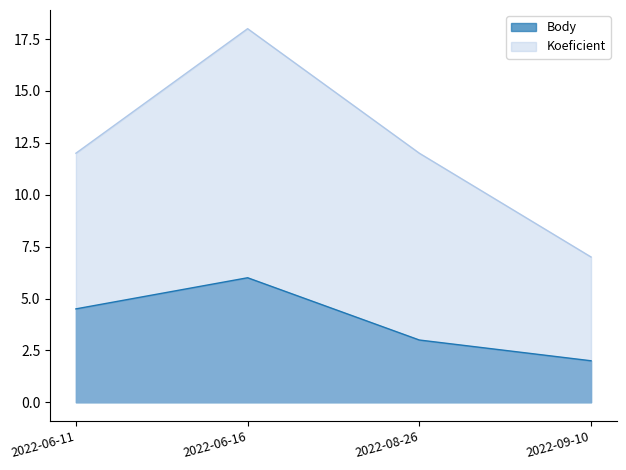

What is the difference between the highest and lowest values at 2022-08-26?

9.0